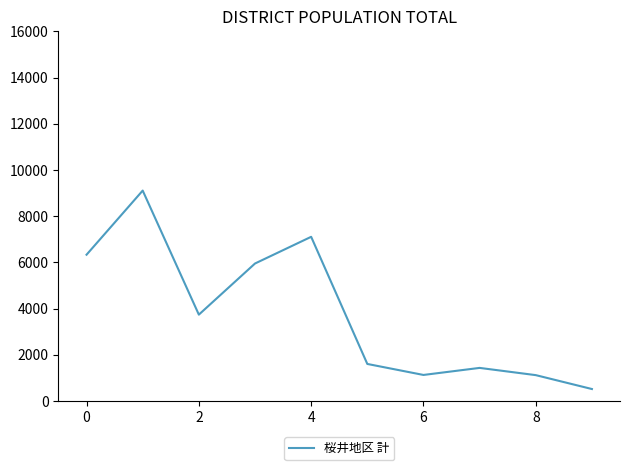

How many values are below 3743?

5